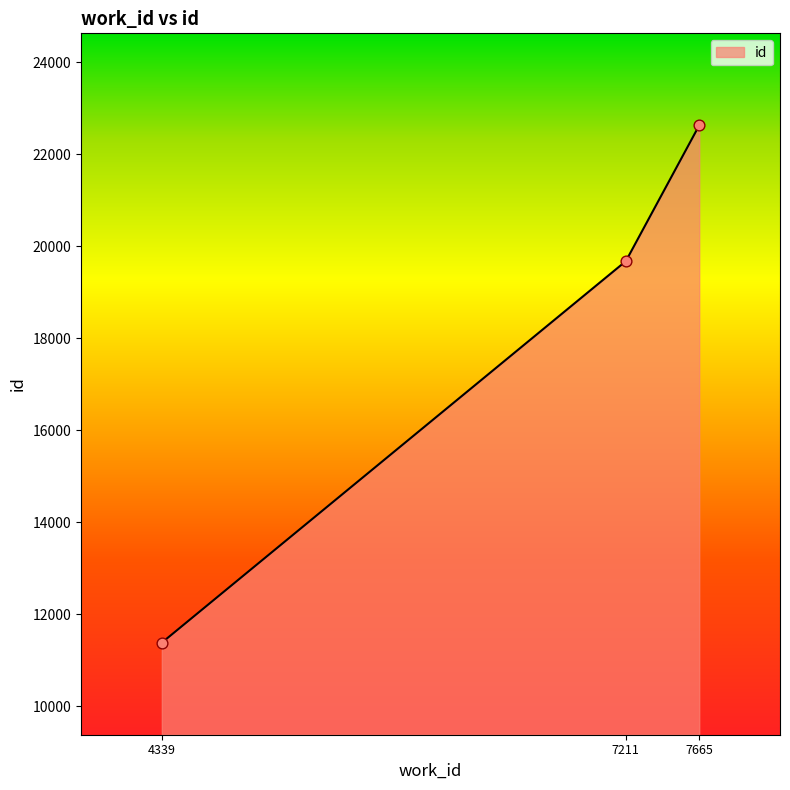

Approximately how many times larger is the value at 7211 compared to 7665?

0.9